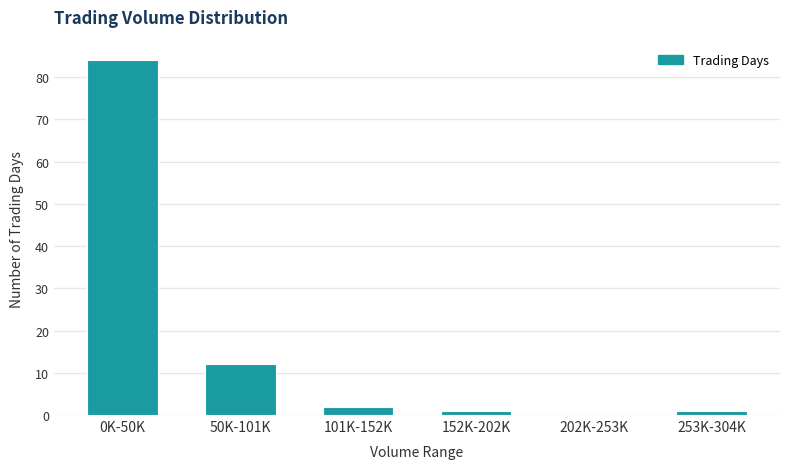

Reading right to left, extract all data points from this chart.

253K-304K=1	202K-253K=0	152K-202K=1	101K-152K=2	50K-101K=12	0K-50K=84